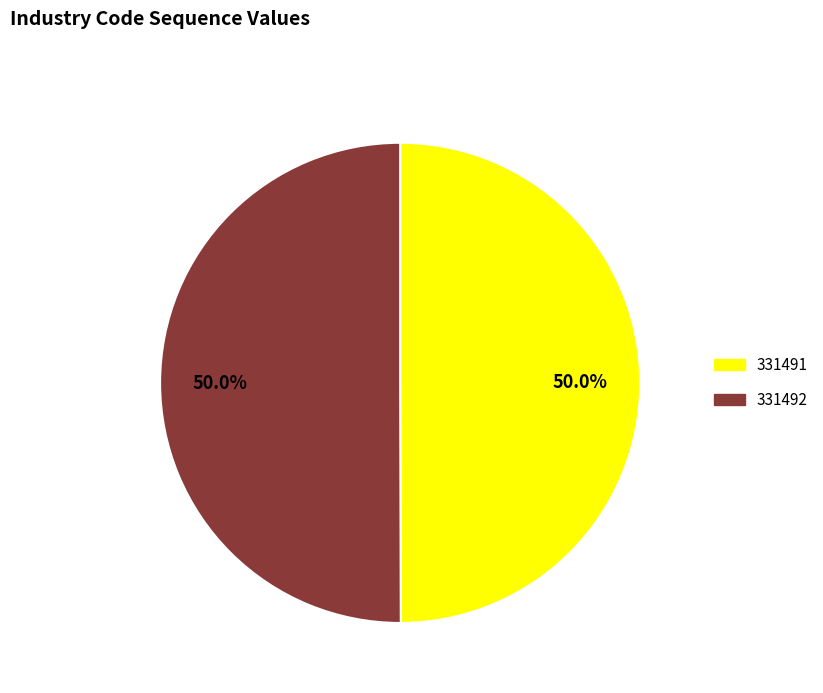

True or false: 331491 accounts for 37% of the total.

False